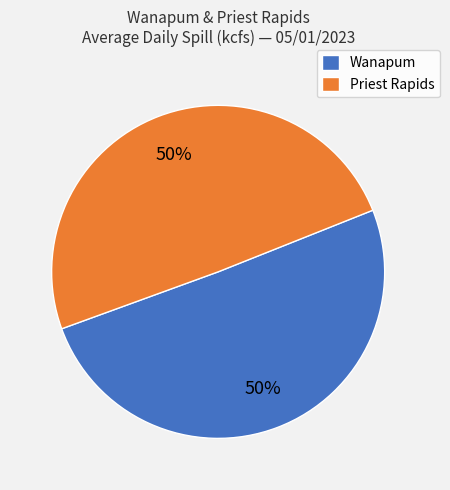

How many segments does this pie chart have?

2